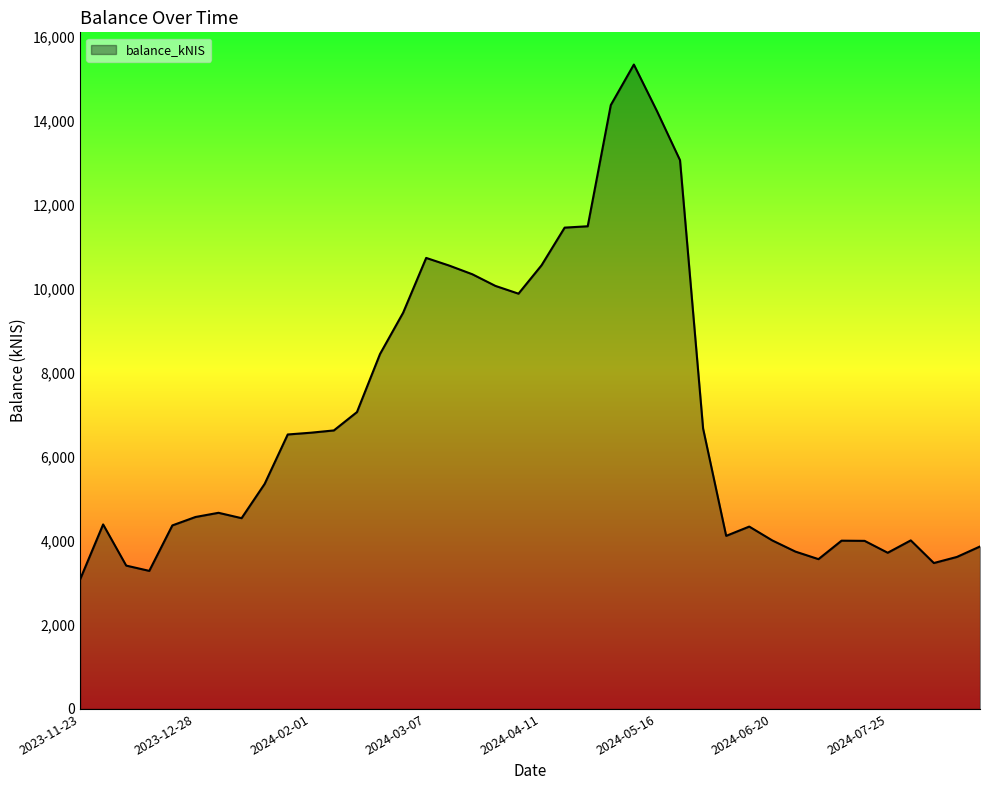

What is the maximum value shown in the chart?

15330.6